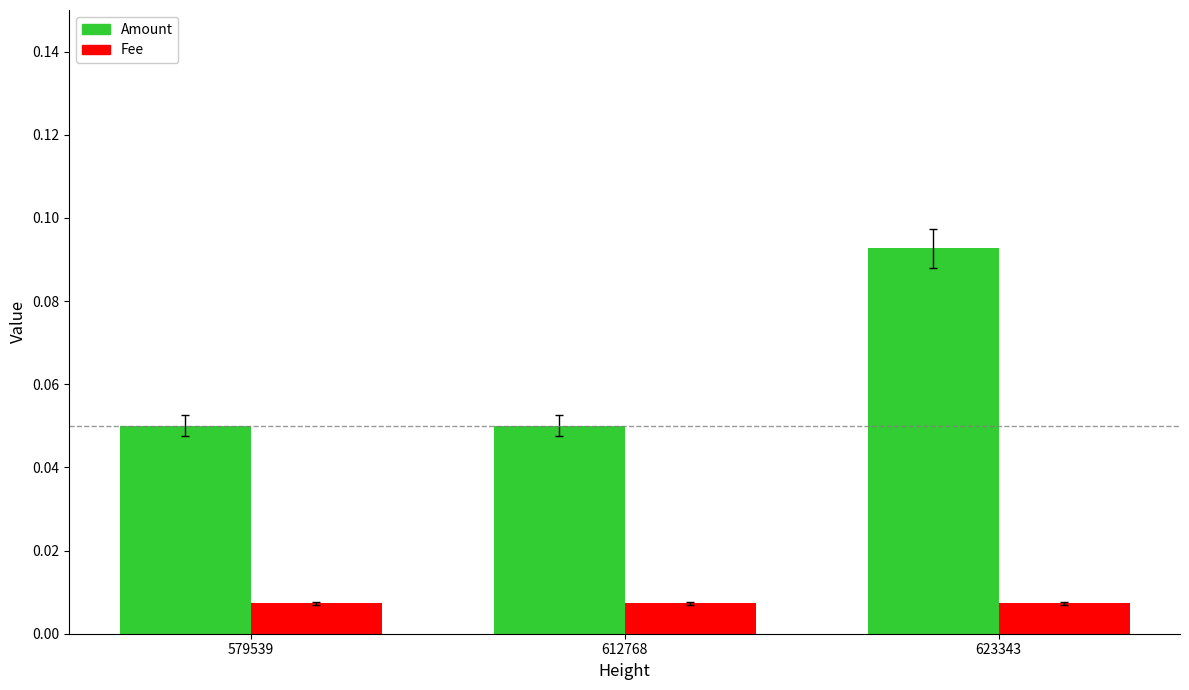

Count the Amount values in the range 0 to 1.

3